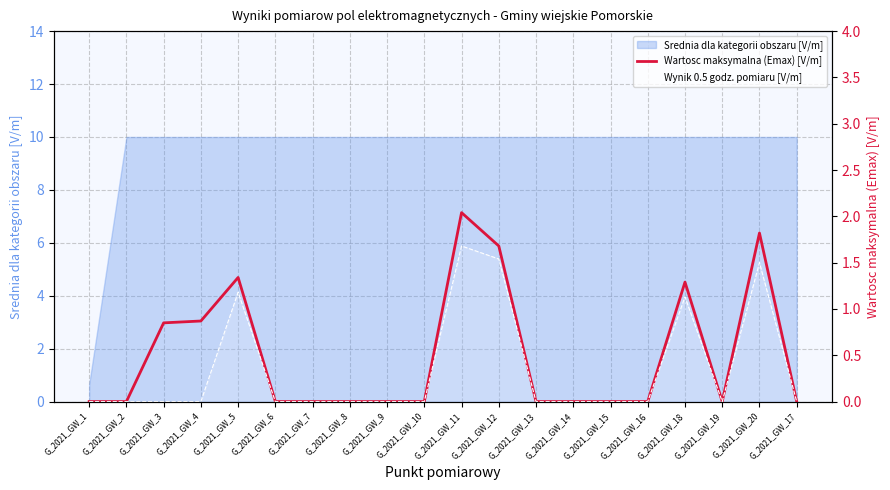

Which has a higher value, G_2021_GW_2 or G_2021_GW_16?

G_2021_GW_2